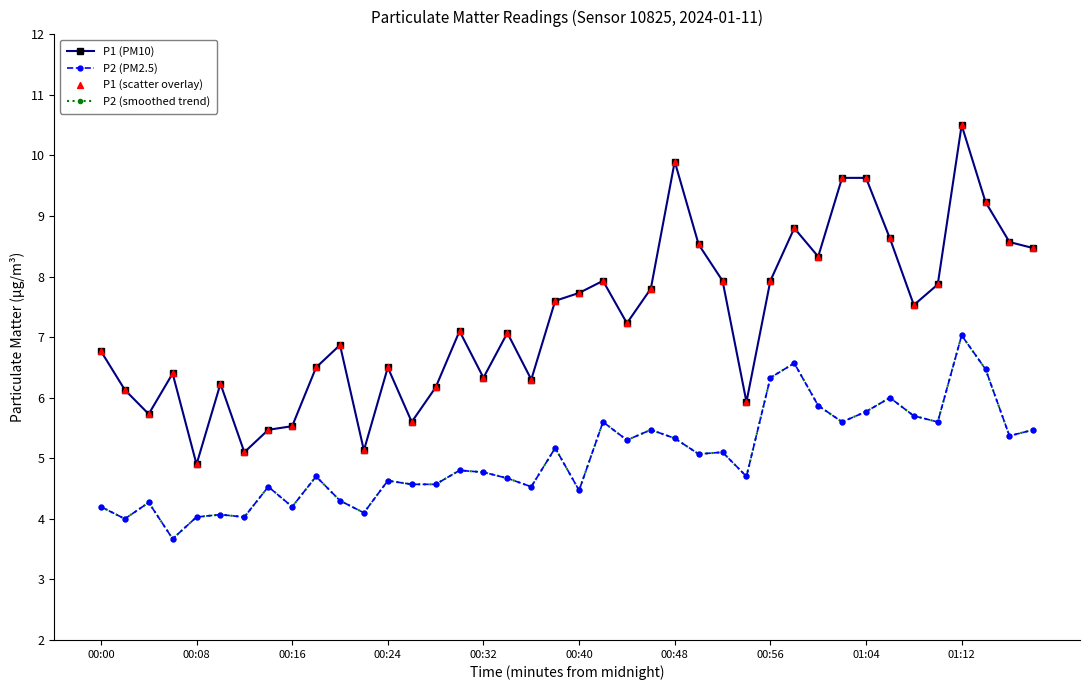

Which series has the largest total across all categories?

P1 (PM10)